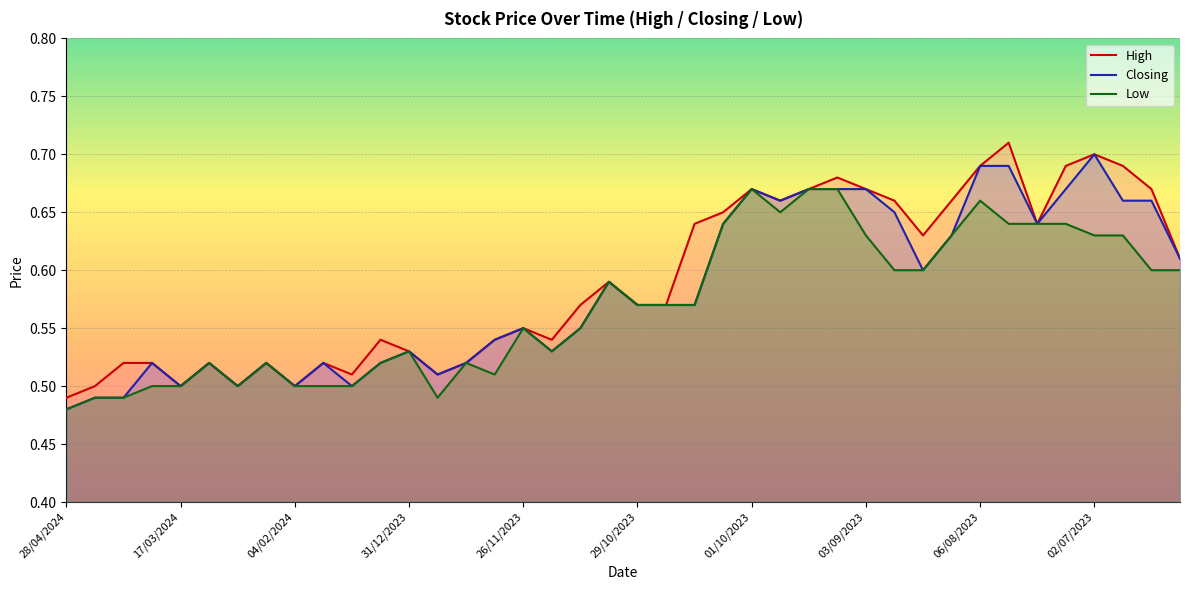

What is the difference between the High values at 29 and 10?

0.2